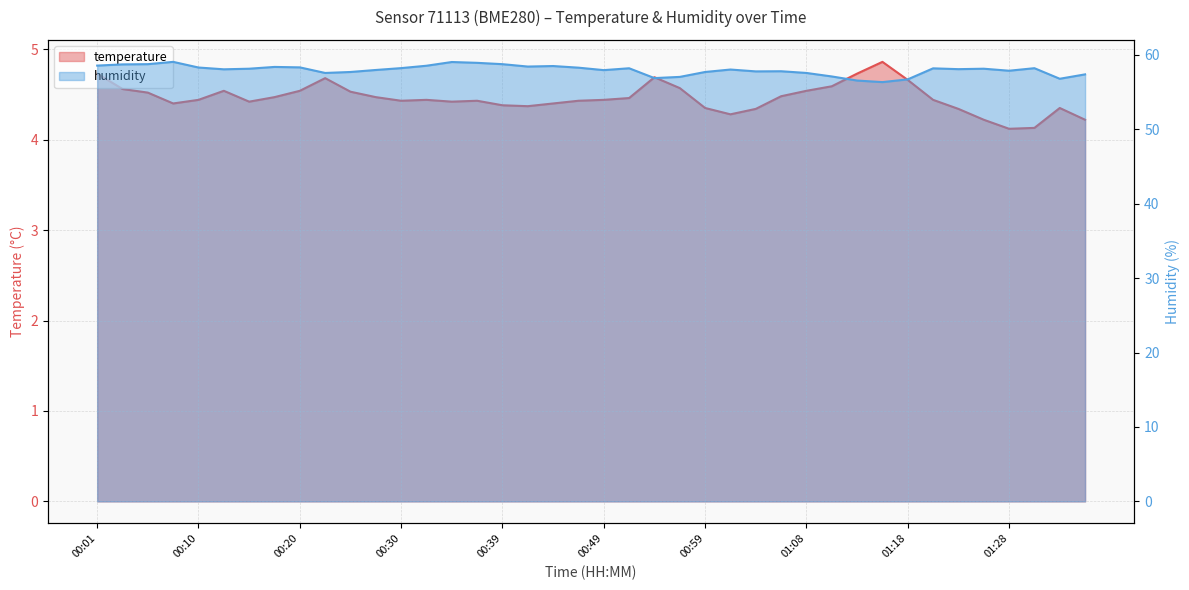

True or false: humidity and temperature cross at least once.

False